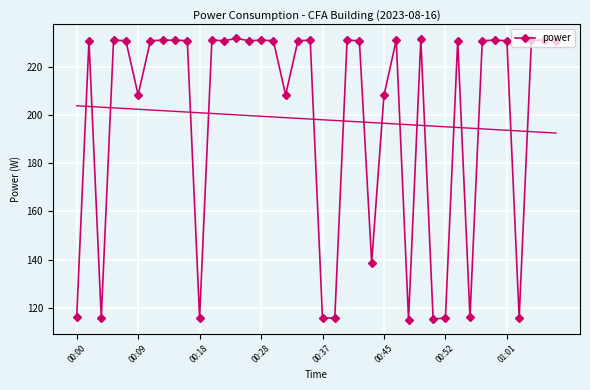

Approximately how many times larger is the value at 38 compared to 37?

1.0